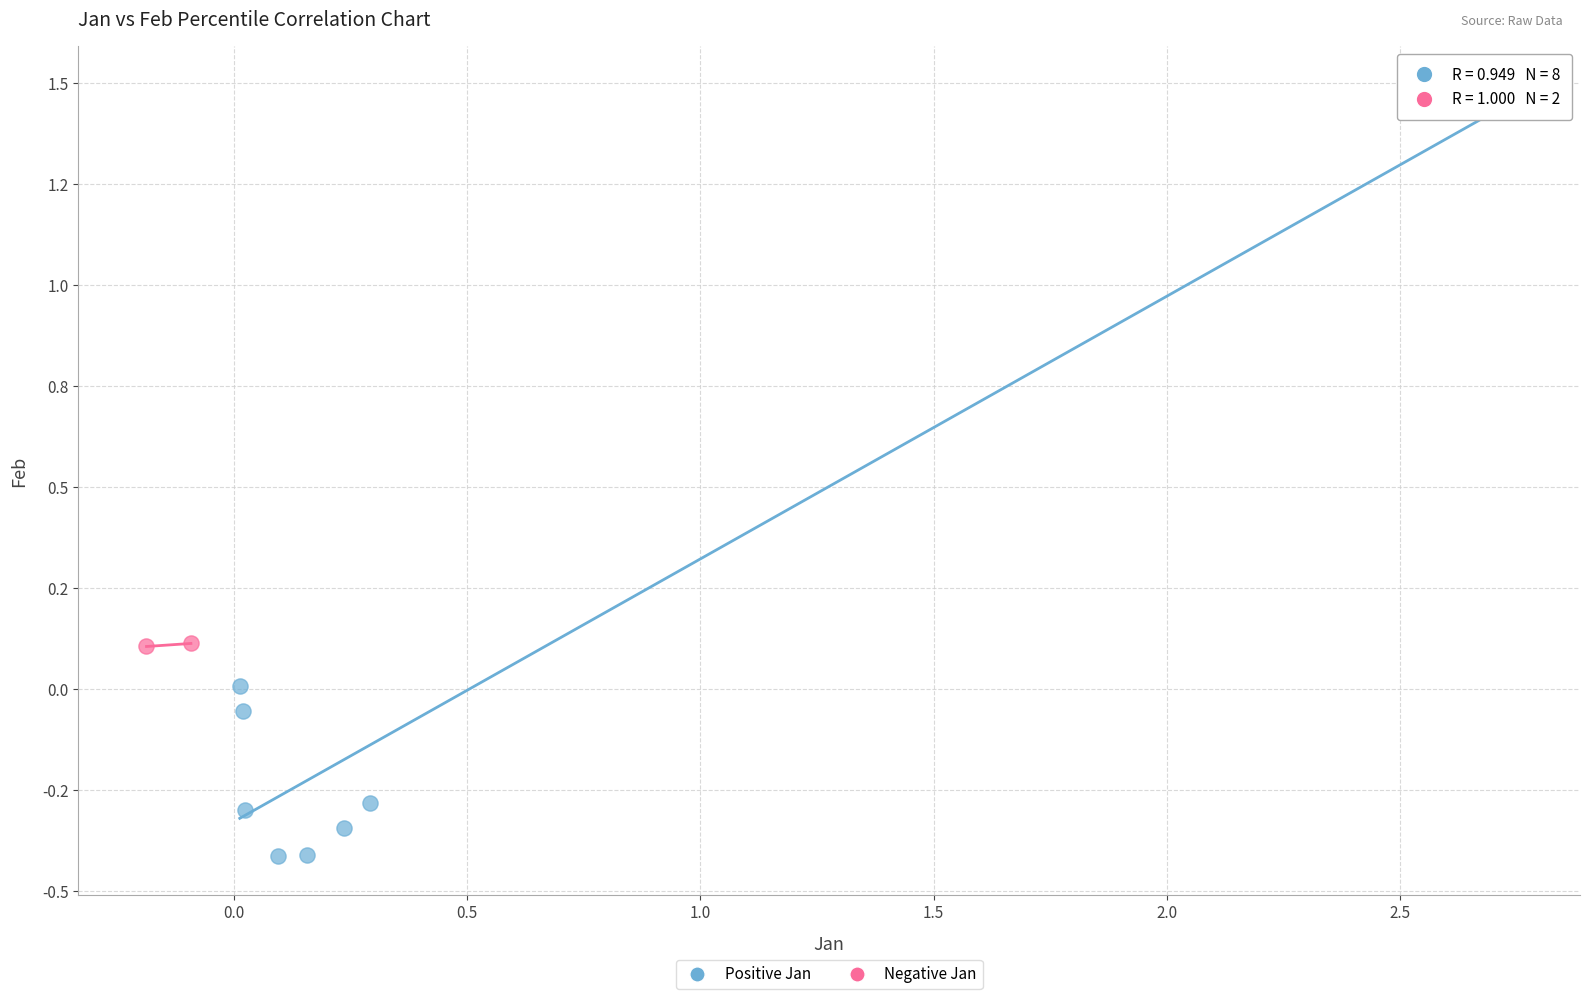

Which series reaches the maximum Y coordinate?

Positive Jan